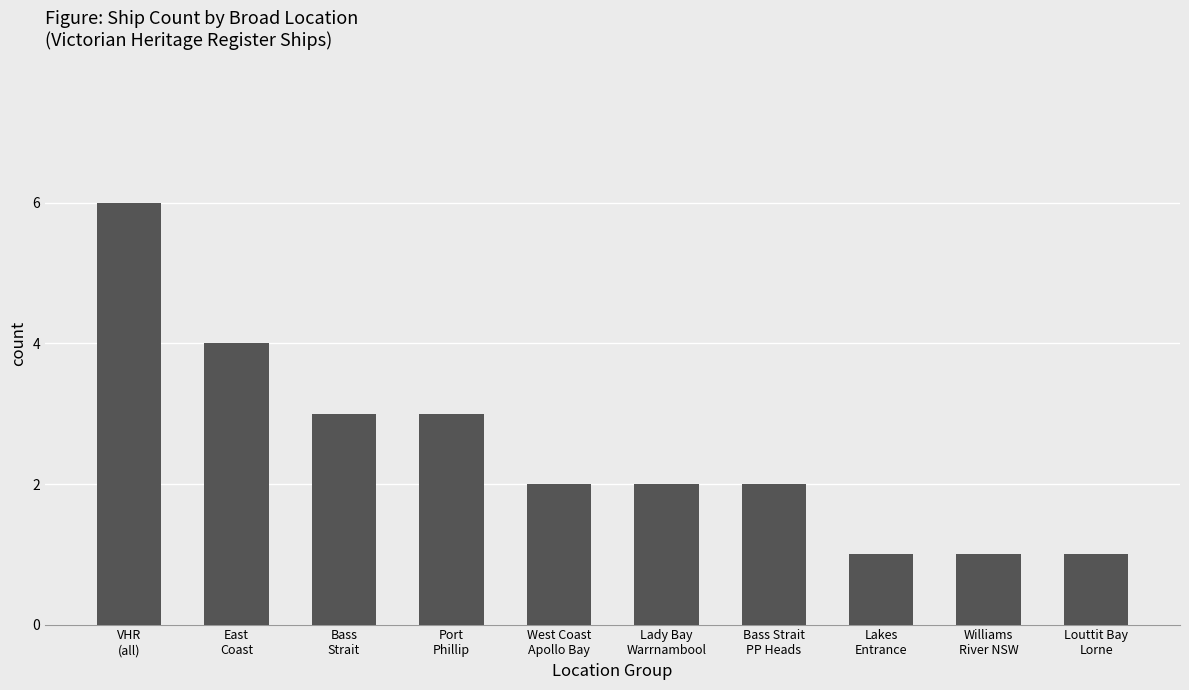

What is the greatest value displayed?

6